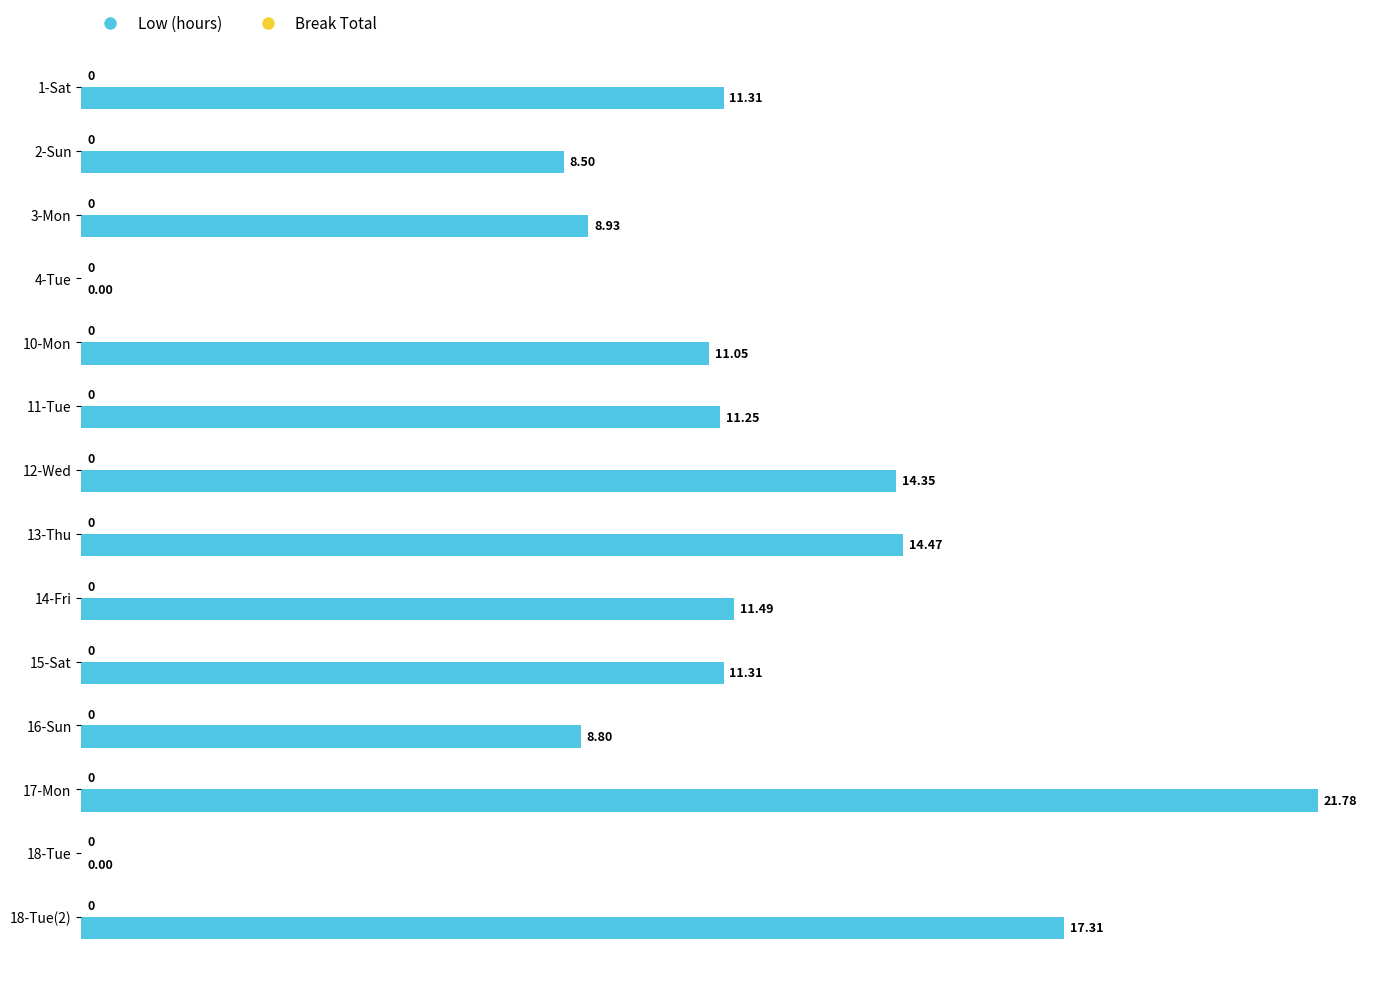

Which has a higher value, 4-Tue or 17-Mon?

17-Mon